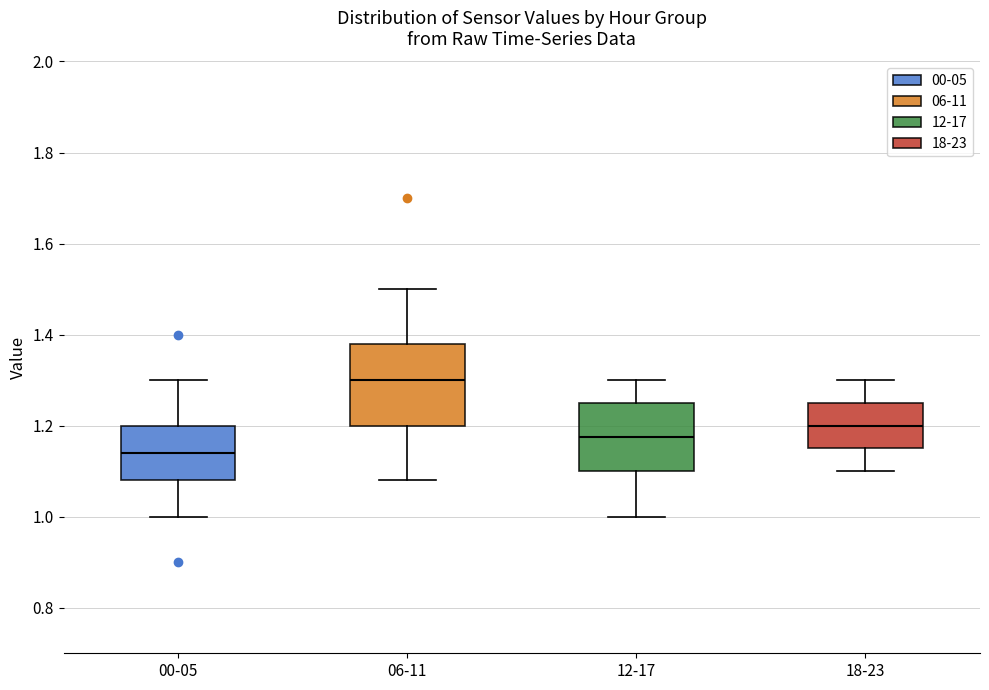

Reading left to right, transcribe this box plot: for each box, give where its median line is, the range the box spans, and where its two whiskers end, as read against the y-axis. The values are not printed on the chart, so give them approximately, as read against the axis.

00-05: median 1.14, box 1.08 to 1.20, whiskers 1.00 to 1.30
06-11: median 1.30, box 1.20 to 1.38, whiskers 1.08 to 1.50
12-17: median 1.18, box 1.10 to 1.26, whiskers 1.00 to 1.30
18-23: median 1.20, box 1.16 to 1.26, whiskers 1.10 to 1.30